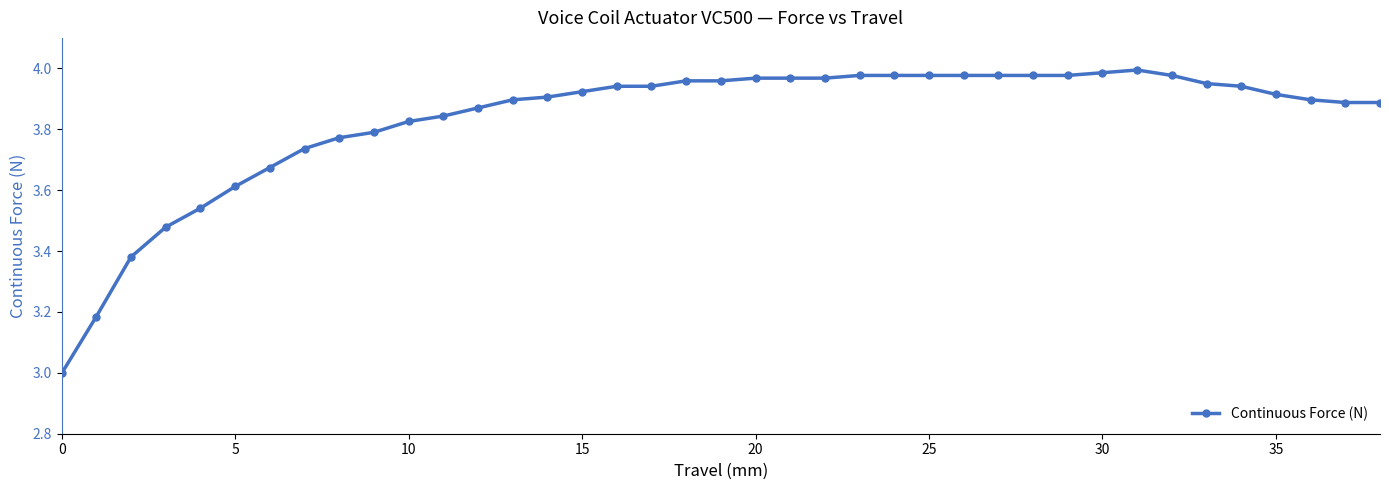

What is the minimum value shown in the chart?

3.0